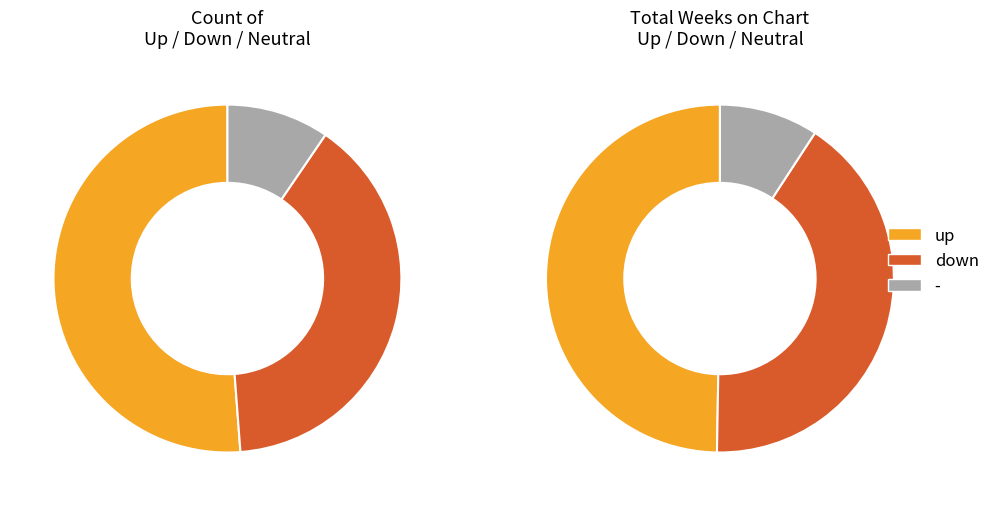

Is the sum of down and up greater than half?

Yes